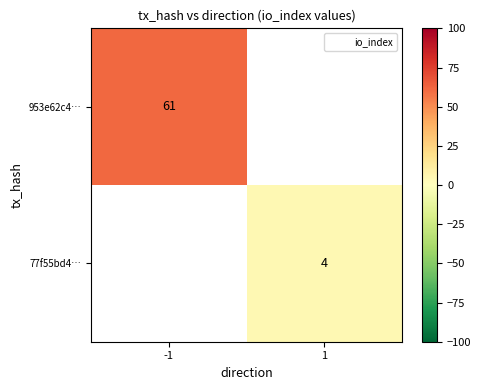

The 953e62c4… series shows 61 at -1. True or false?

True